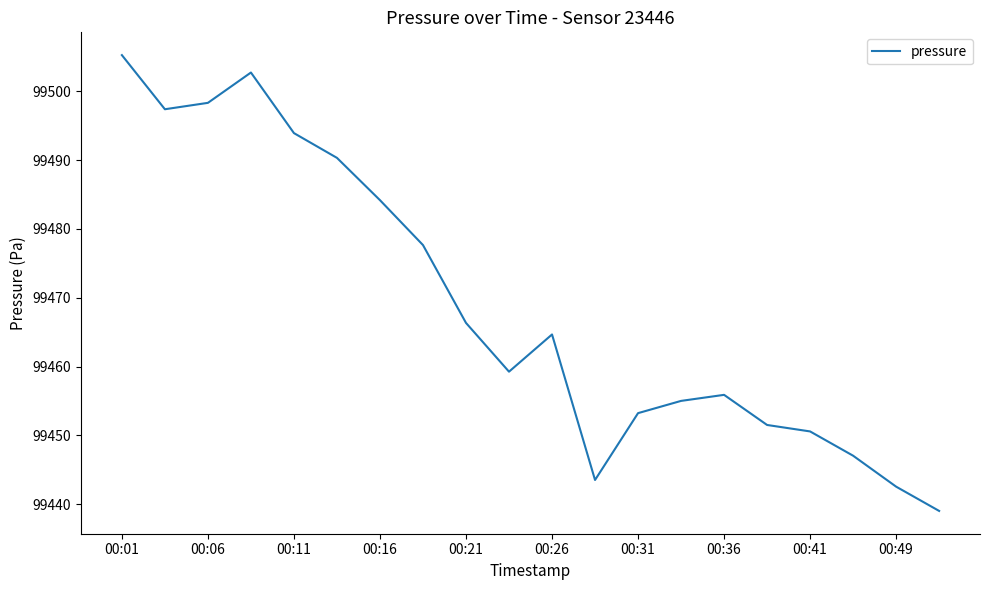

What is the minimum value shown in the chart?

99439.0